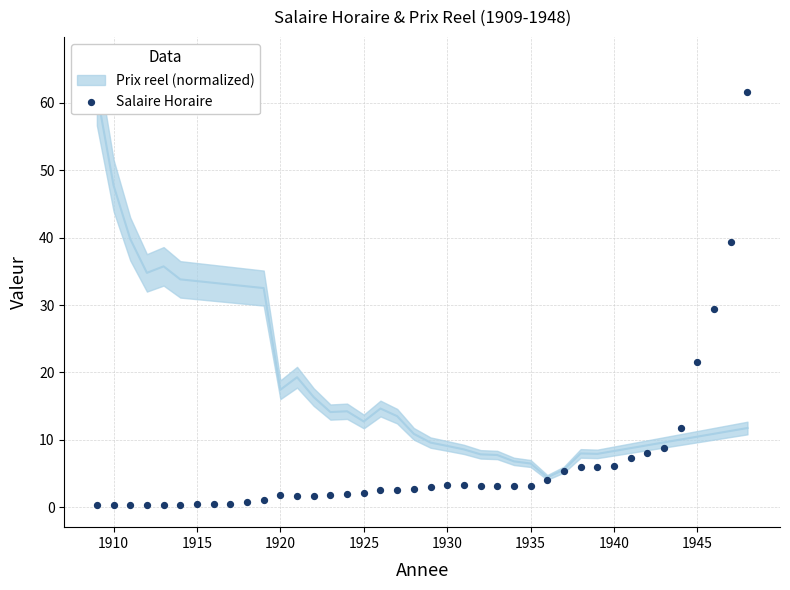

What is the range of X values (max minus min)?

39.0